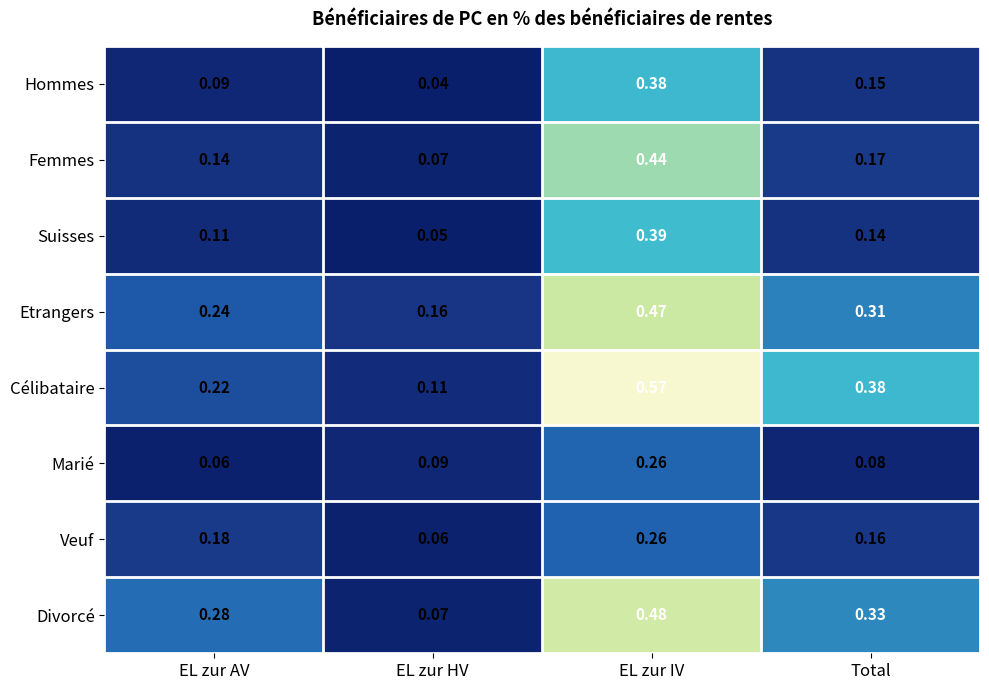

Rank the categories by Veuf value from lowest to highest.

EL zur HV, Total, EL zur AV, EL zur IV